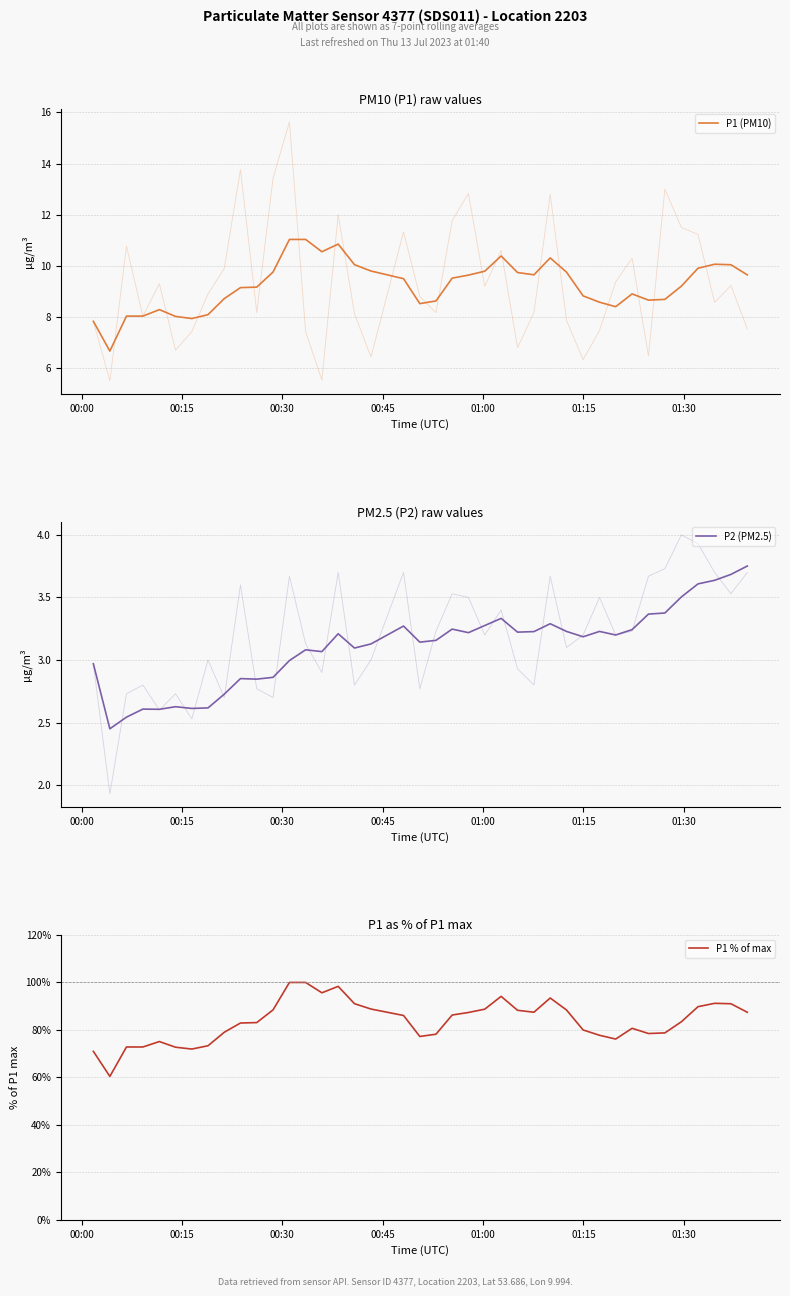

What is the minimum value for P1 % of max?

60.4